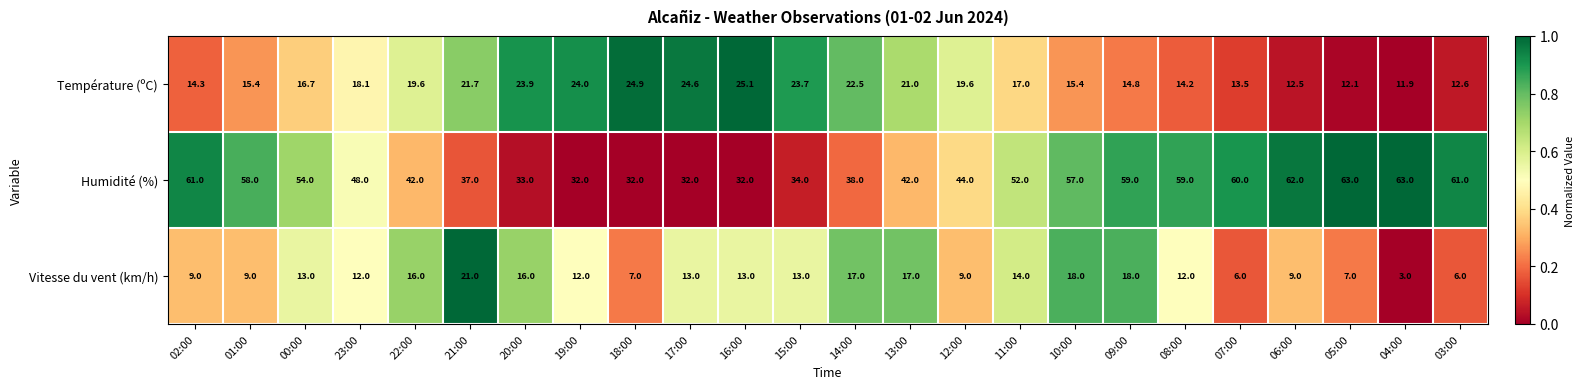

At which label does Vitesse du vent (km/h) reach its minimum?

04:00